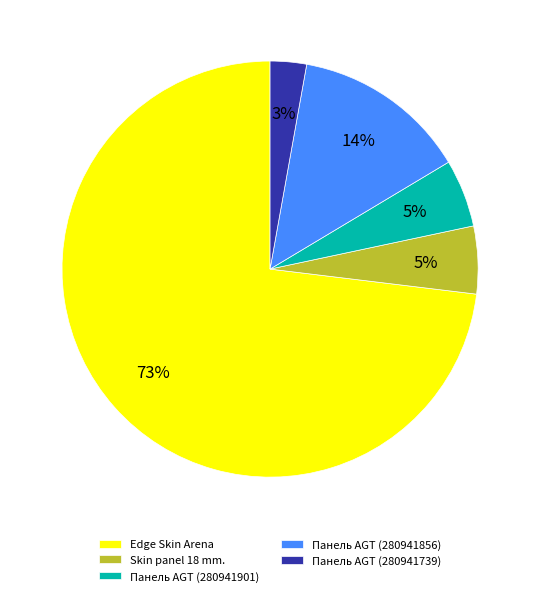

The Панель AGT (280941901) slice represents 1% of the pie. True or false?

False